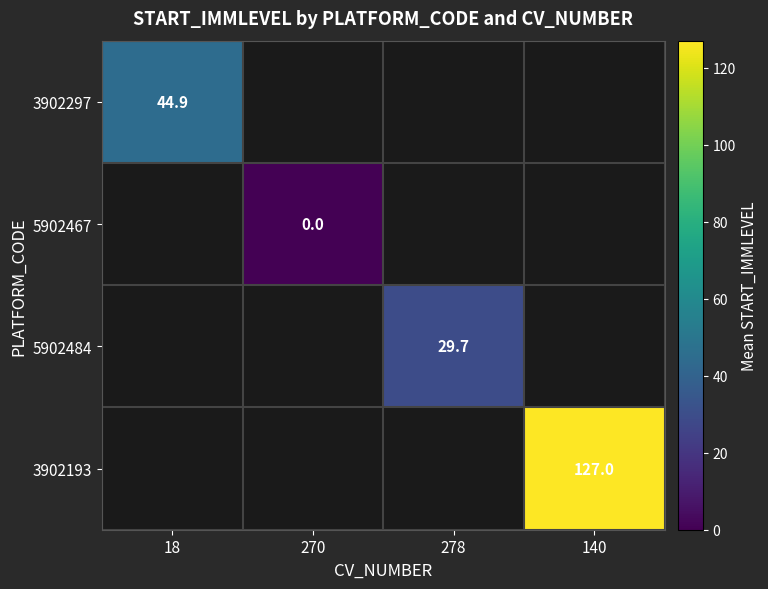

Is the value of 5902467 at 18 greater than the value of 3902193 at 278?

No